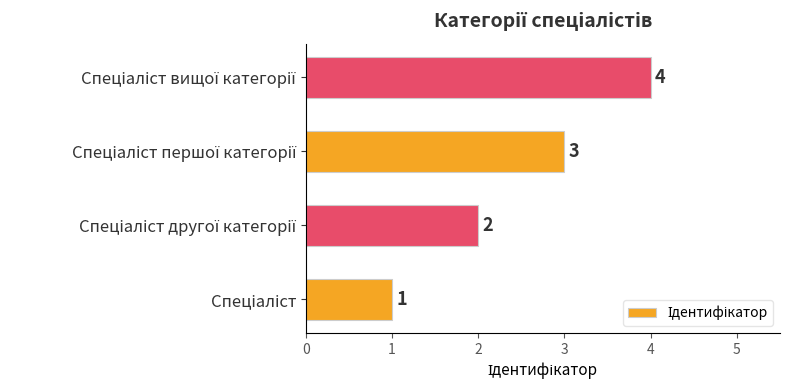

What is the maximum value shown in the chart?

4